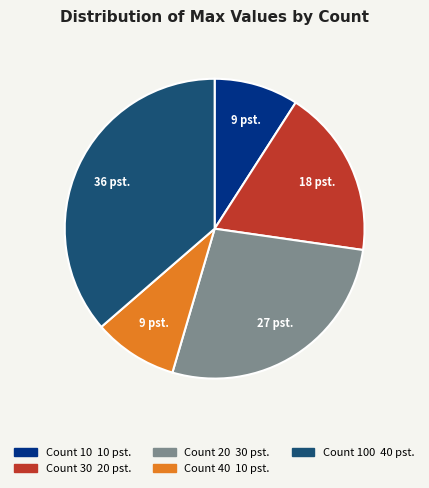

Is there any slice that represents more than half of the pie?

No